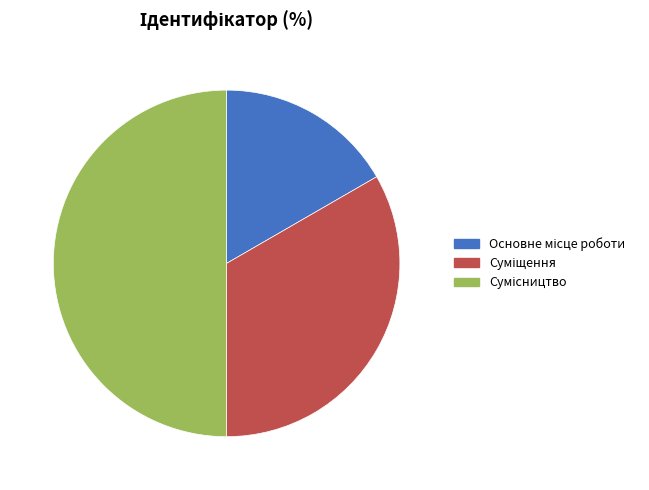

Count the number of slices in the pie.

3